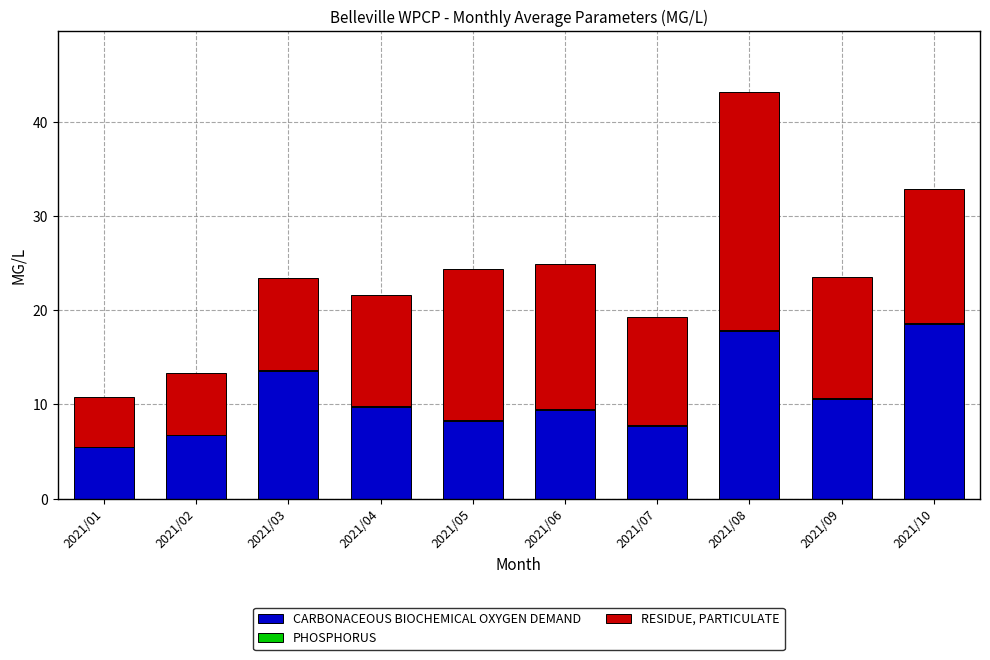

At which category is the sum across all series the highest?

2021/08